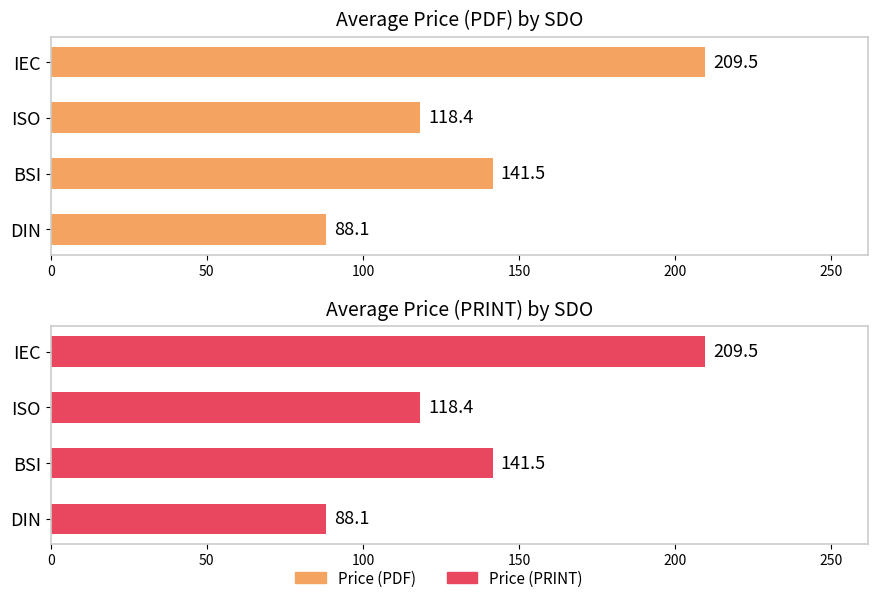

What is the value of the Price (PRINT) bar at the 4th from the left?

209.5